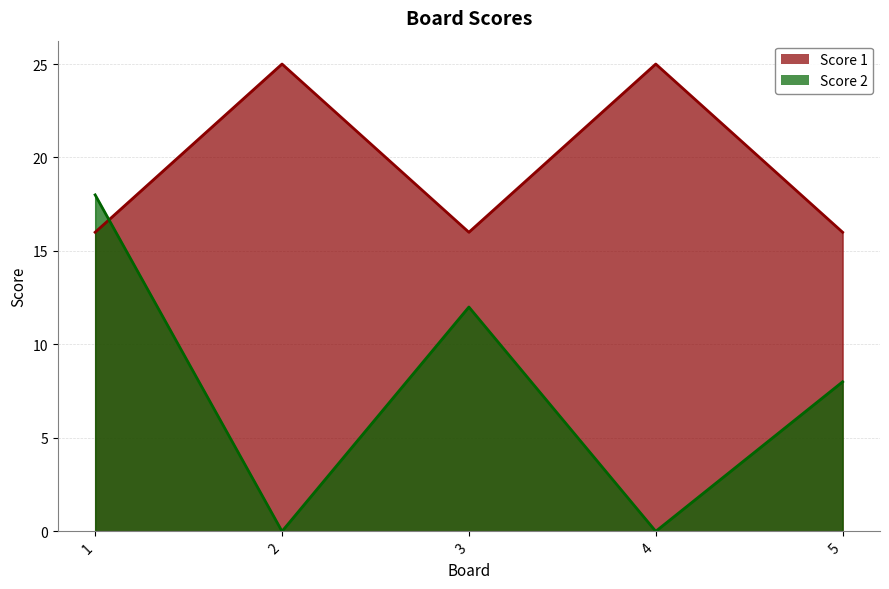

How many lines are shown in the chart?

2